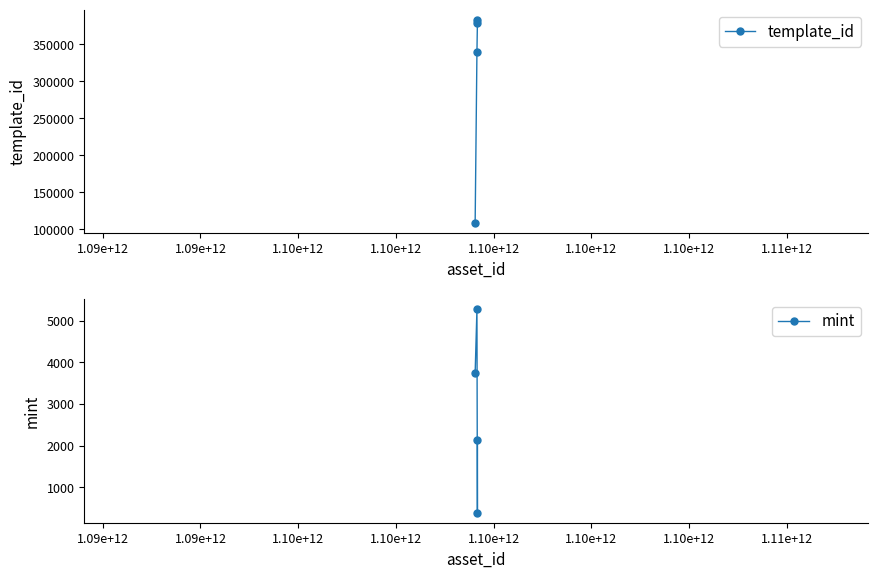

True or false: template_id and mint intersect in this chart.

False